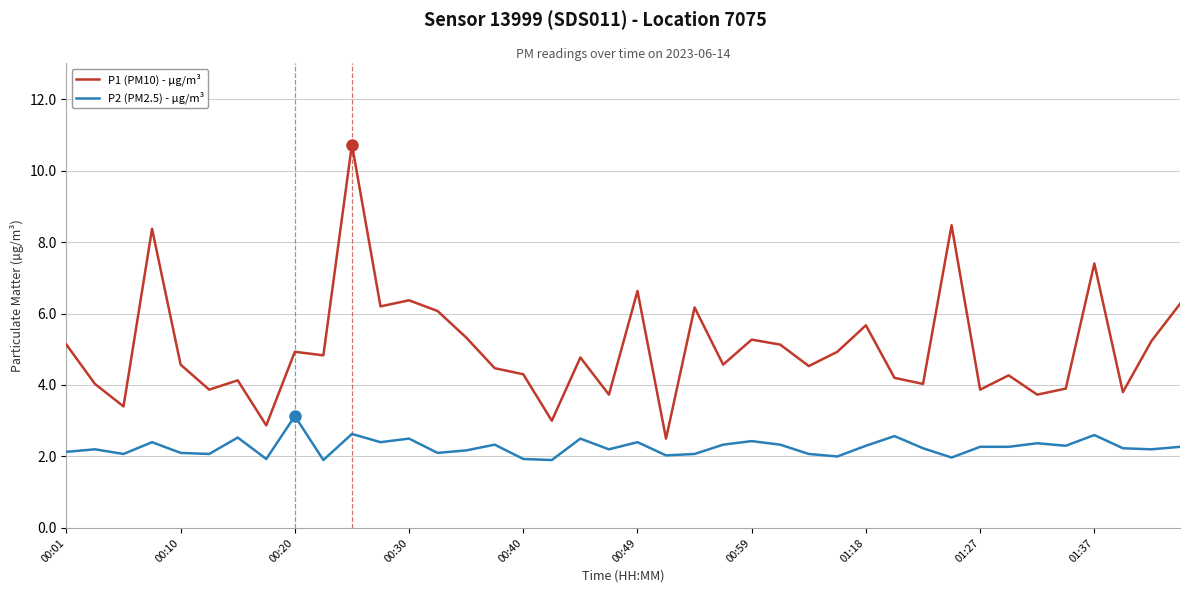

What is the smallest value displayed?

1.9